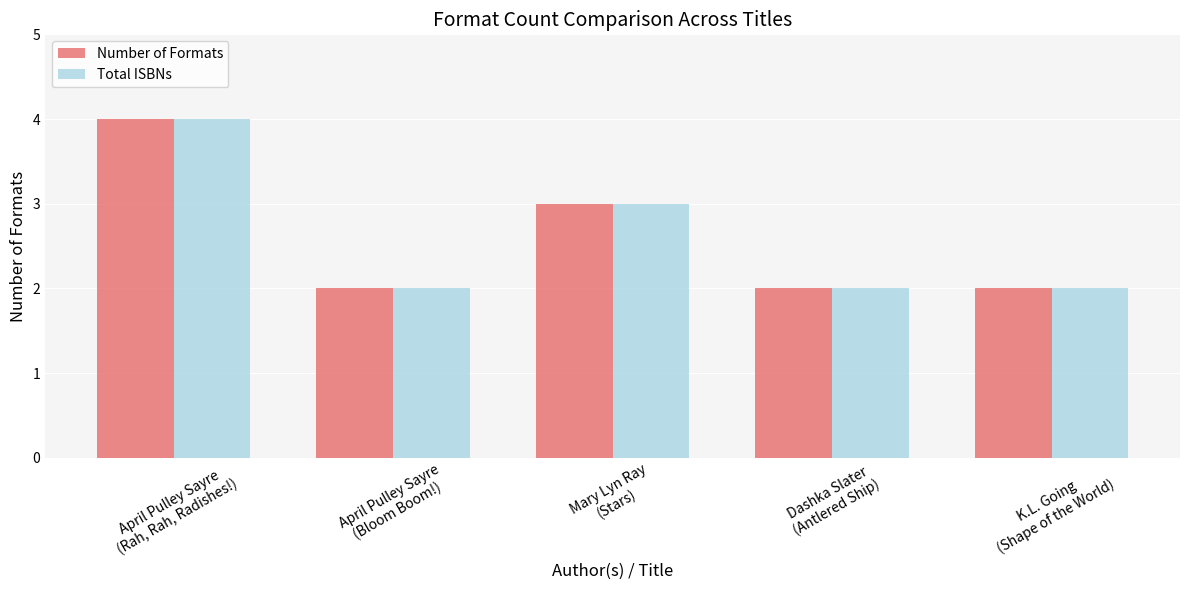

What is the value of the Number of Formats bar at the 4th from the left?

2